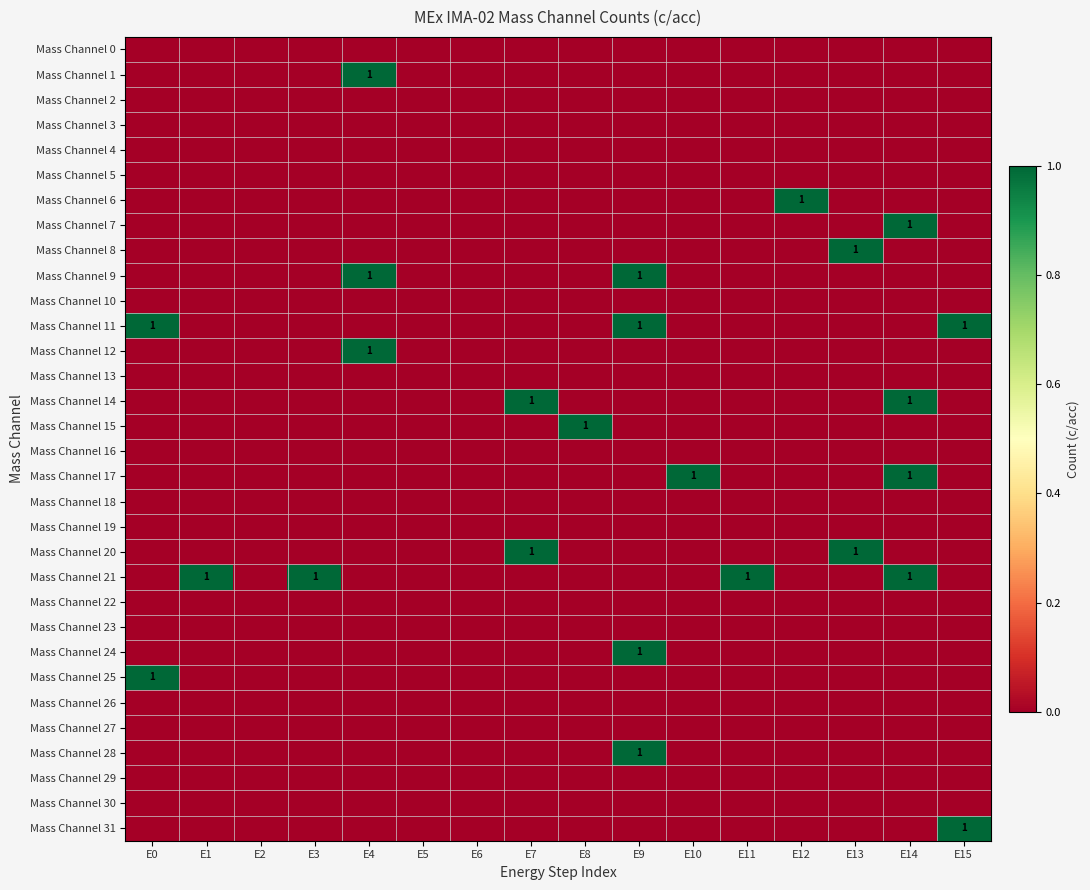

Rank the categories by Mass Channel 21 value from lowest to highest.

E0, E2, E4, E5, E6, E7, E8, E9, E10, E12, E13, E15, E1, E3, E11, E14